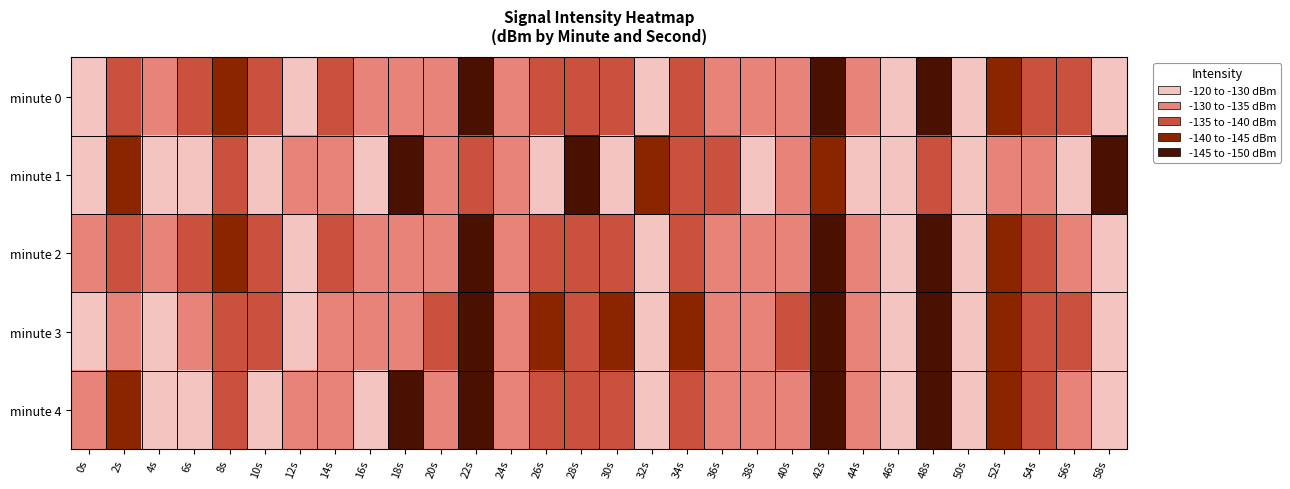

How many data points does each series have?

30